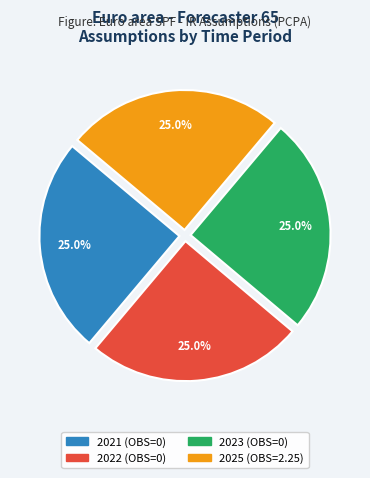

Approximately how many times larger is the value at 2025 (OBS=2.25) compared to 2022 (OBS=0)?

1.0